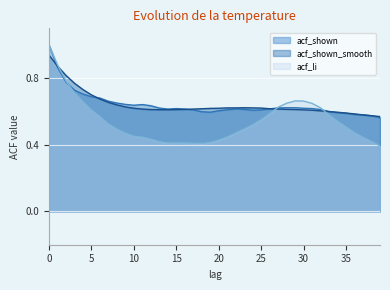

Rank the categories by acf_shown value from lowest to highest.

39, 38, 37, 36, 35, 34, 19, 18, 33, 20, 24, 17, 25, 21, 32, 23, 14, 16, 22, 26, 15, 31, 30, 13, 27, 28, 29, 12, 10, 11, 9, 8, 7, 6, 5, 4, 3, 2, 1, 0